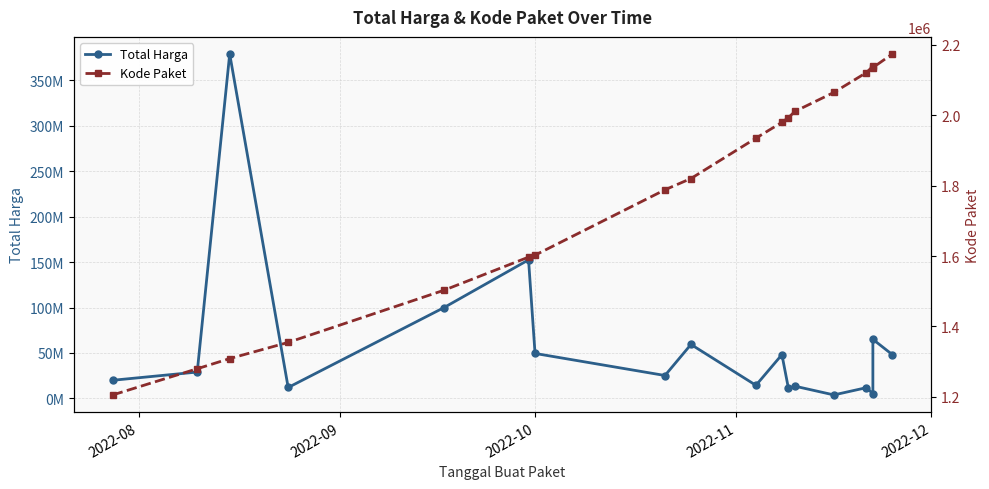

What is the value of the Total Harga point at the 12th from the left?

11100000